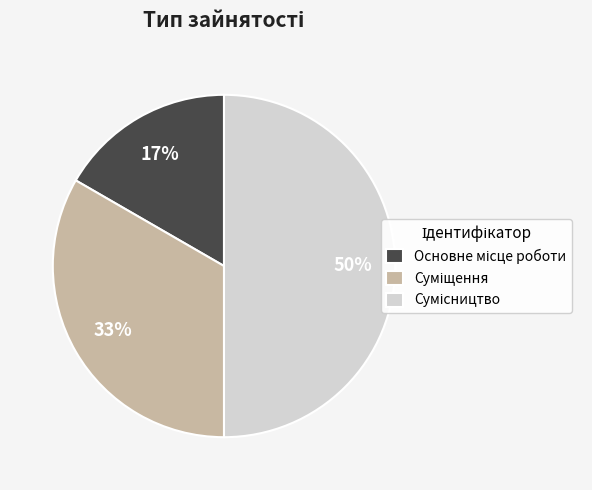

To the nearest percent, what is the difference between the largest and smallest slice percentages?

33%